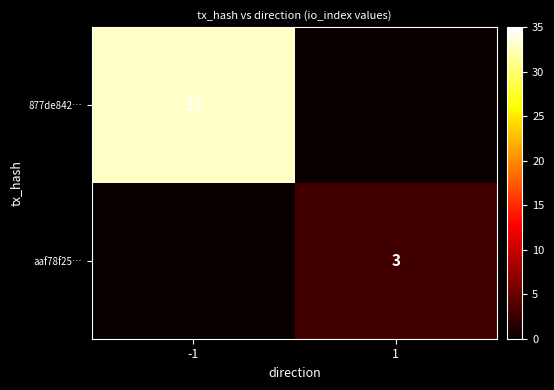

Which label corresponds to the largest value in the chart?

-1